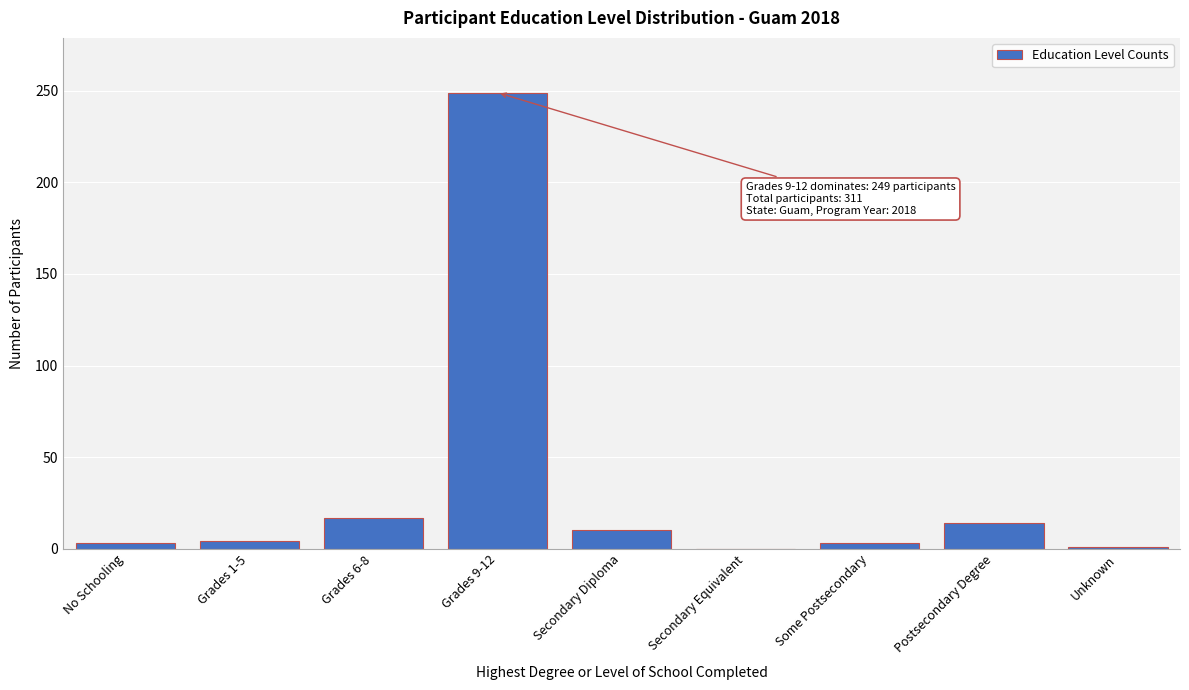

At which label is the value closest to 124?

Grades 6-8